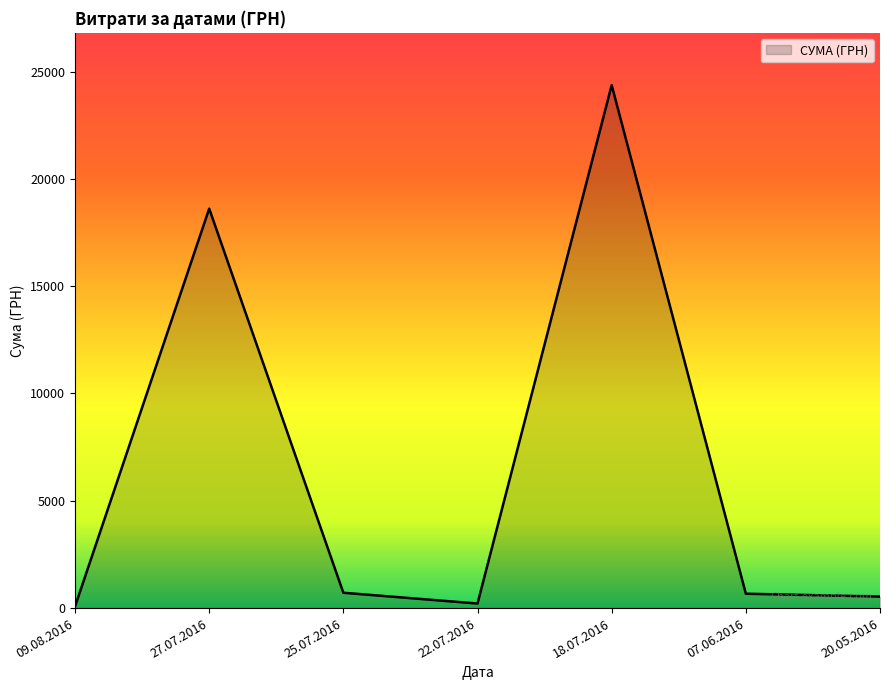

What is the maximum value shown in the chart?

24369.0